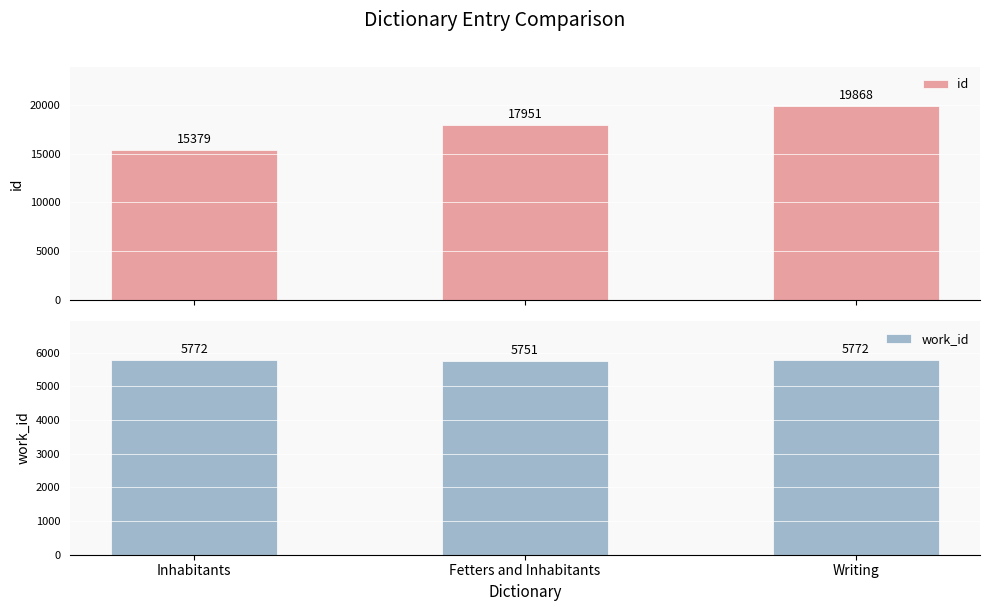

Is the value of work_id at Fetters and Inhabitants greater than the value of id at Writing?

No